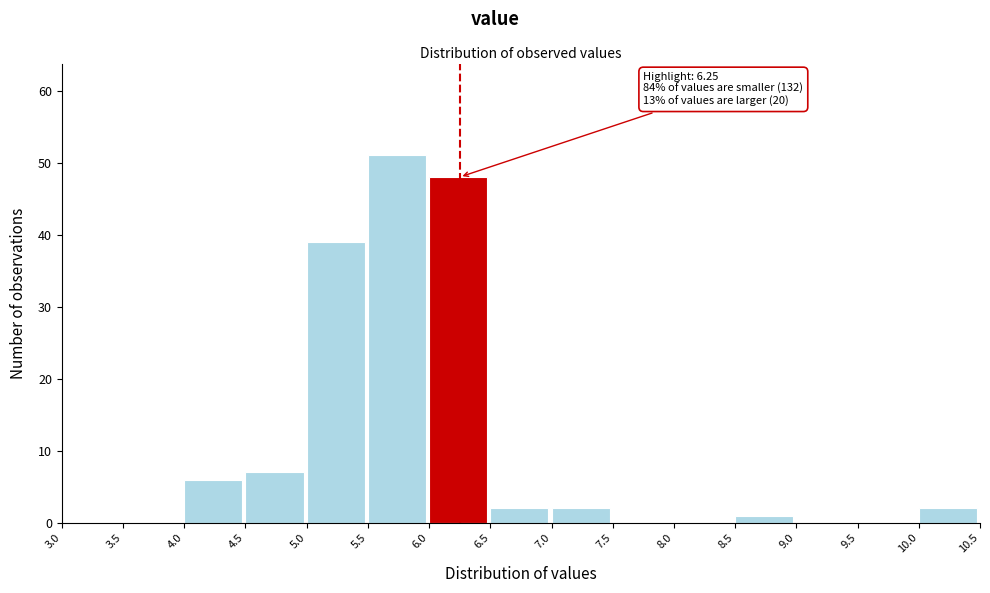

Which range on the x-axis has the tallest bar?

5.5 to 6.0